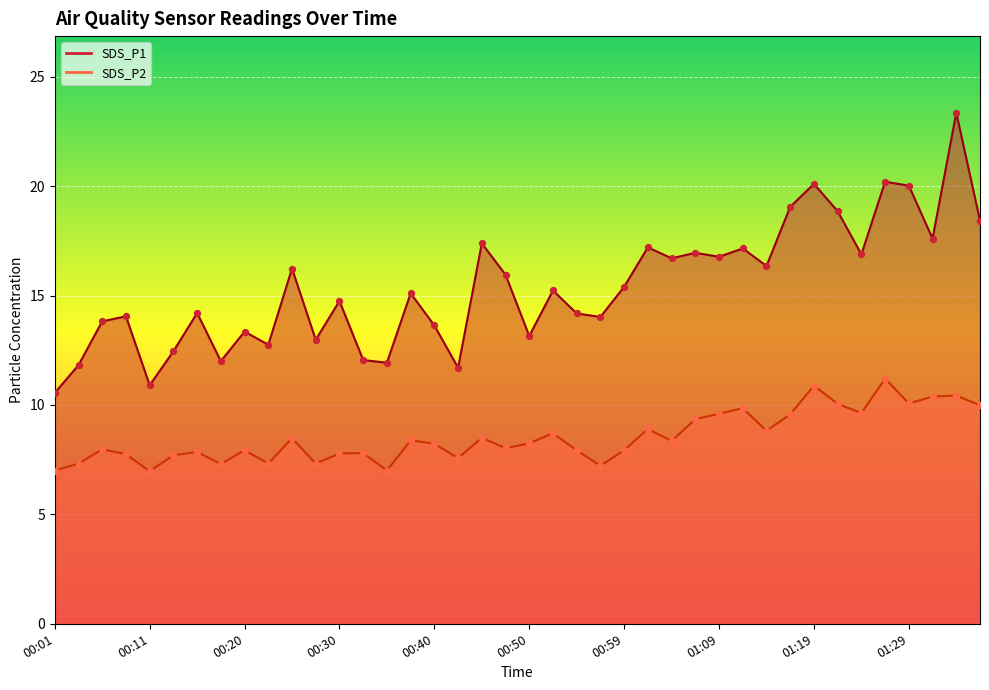

At which category is the sum across all series the highest?

01:34